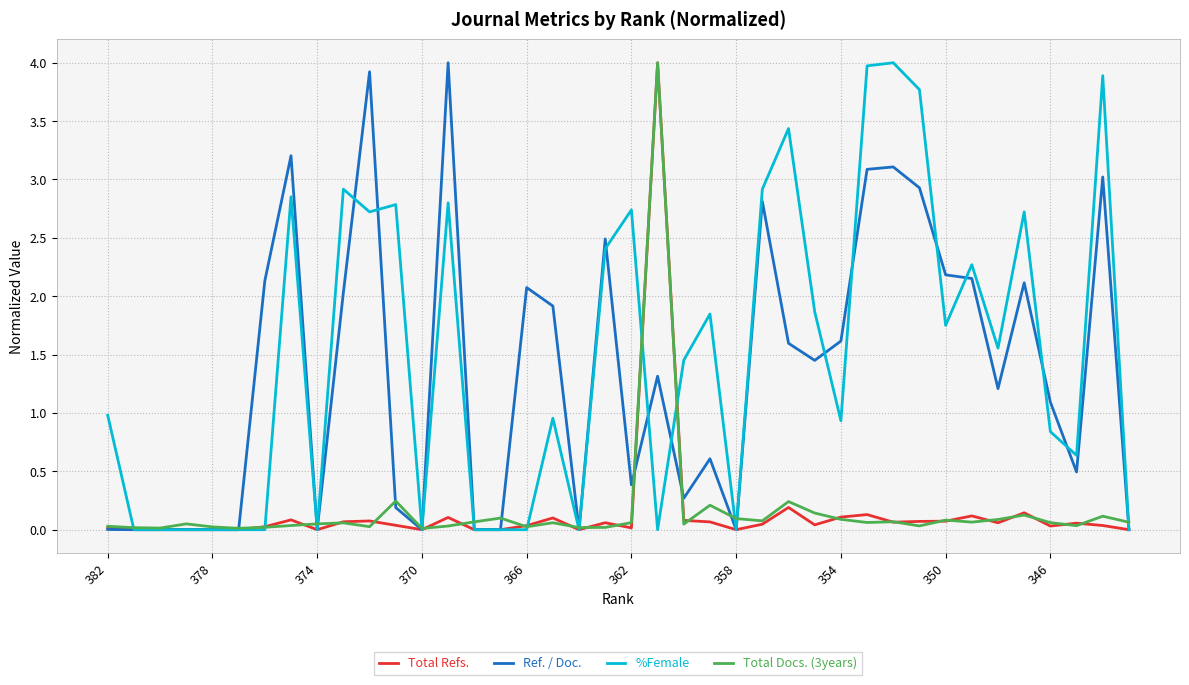

What is the maximum value for Total Docs. (3years)?

4.0